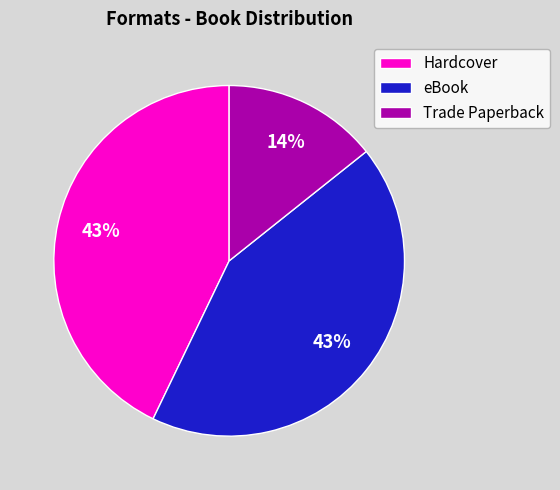

Does any single category account for the majority?

No